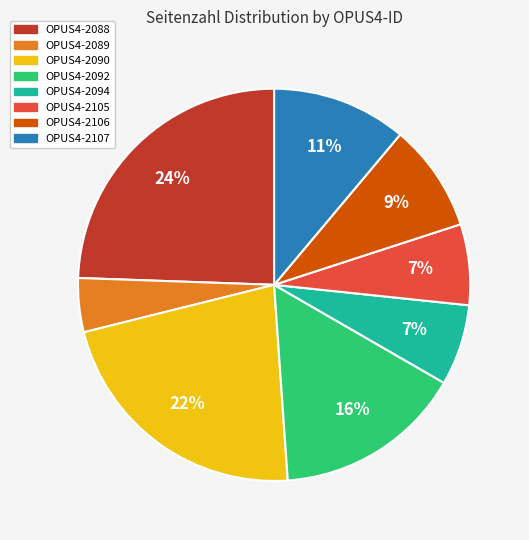

Is there any slice that represents more than half of the pie?

No